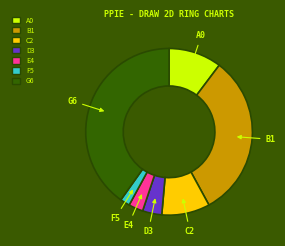

Which slice is the largest?

G6